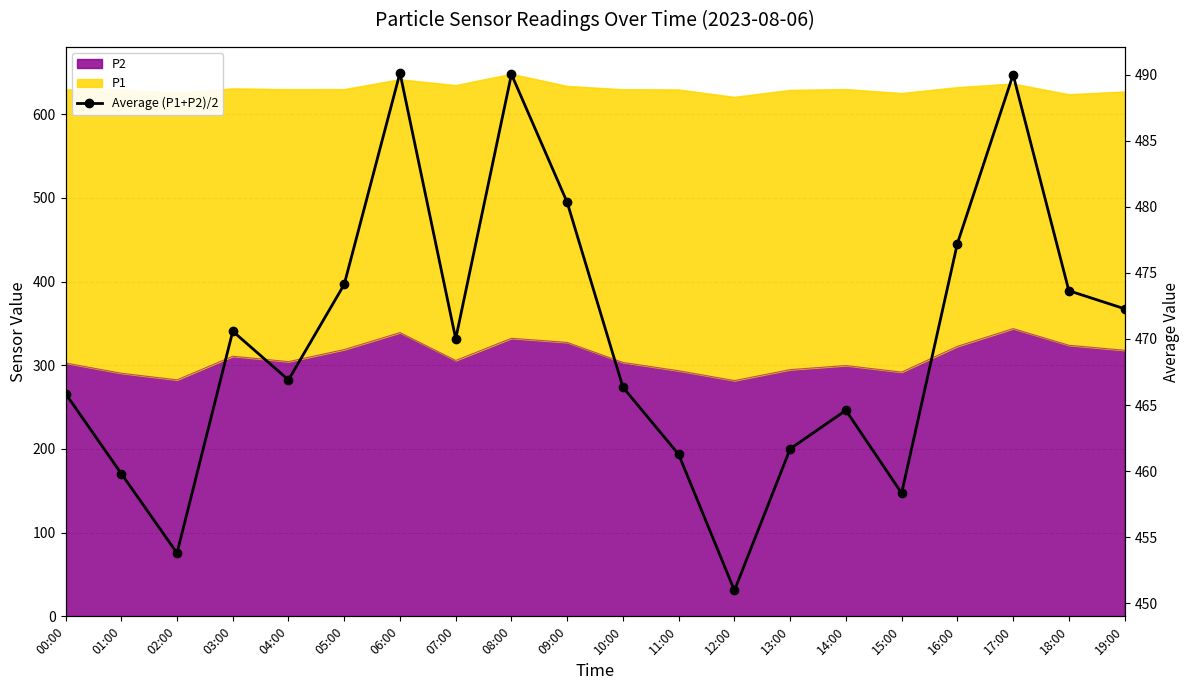

What is the change in value from 00:00 to 06:00?

+24.3